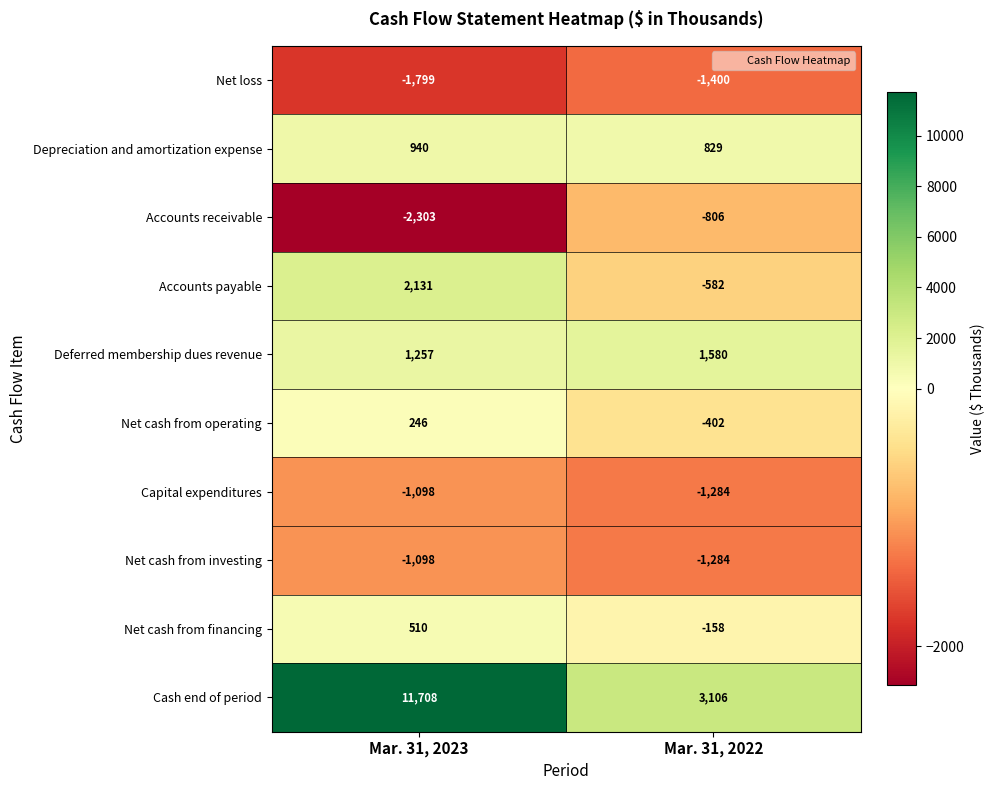

Which series has the largest total across all categories?

Cash end of period